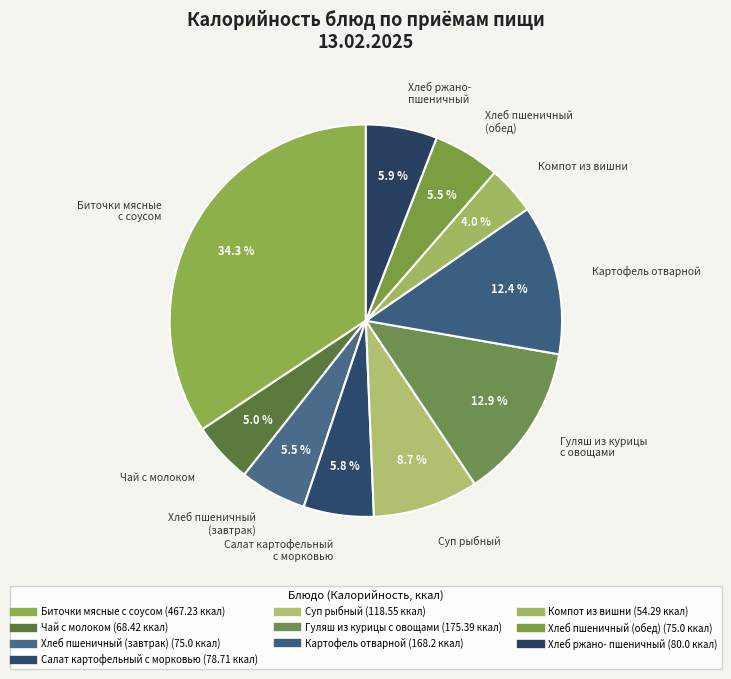

Does Компот из вишни represent more than half of the total?

No